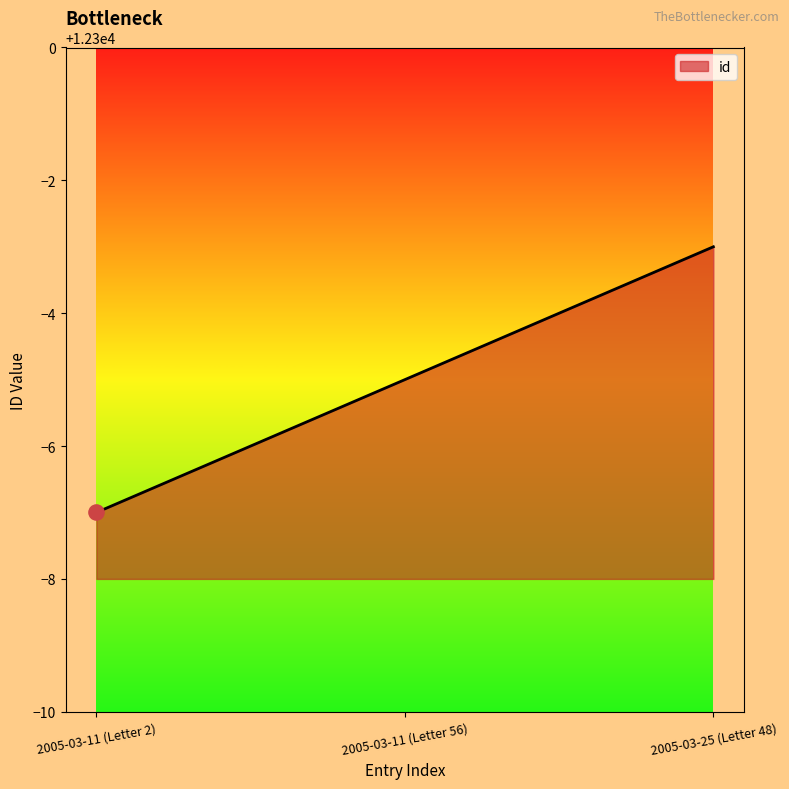

Between 2005-03-25 (Letter 48) and 2005-03-11 (Letter 56), which is larger?

2005-03-25 (Letter 48)